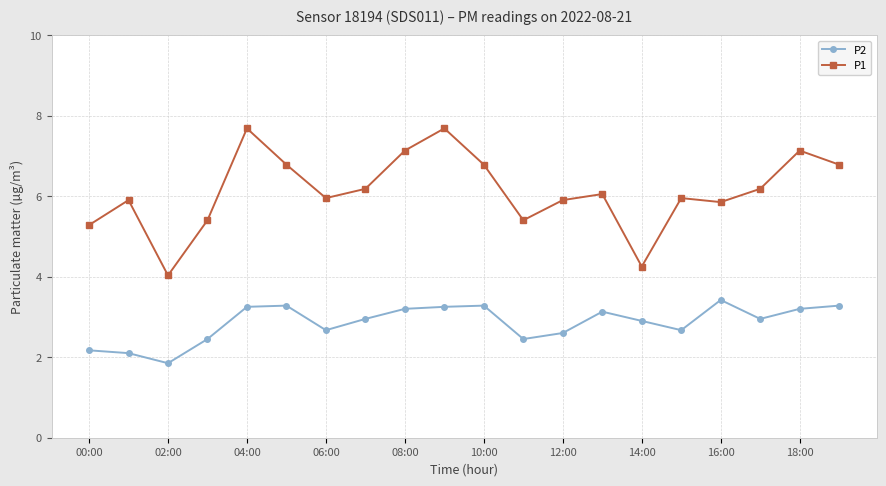

Rank the series by their average value, from highest to lowest.

P1, P2